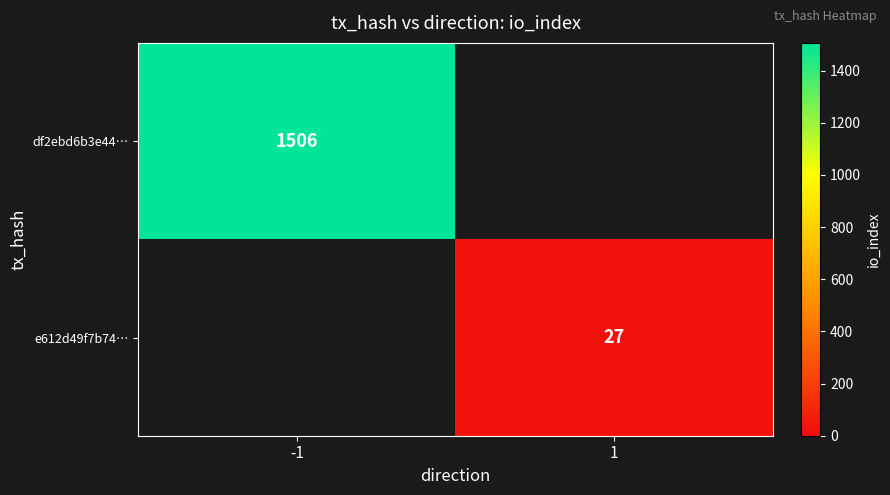

Is it true that e612d49f7b74… equals 27 at 1?

True